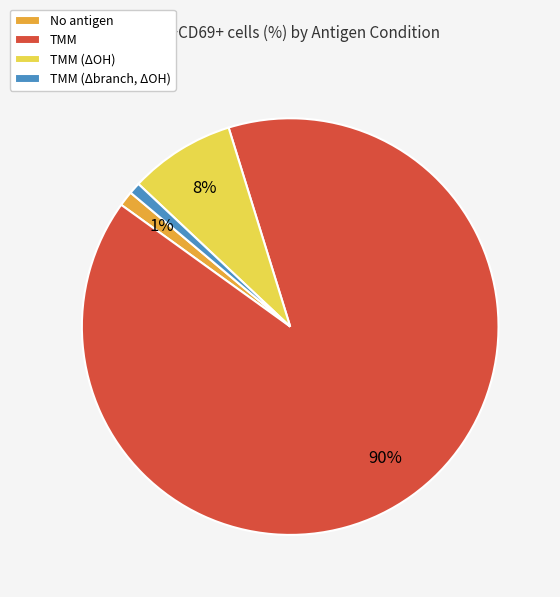

Combined, do TMM (ΔOH) and TMM account for over 50%?

Yes